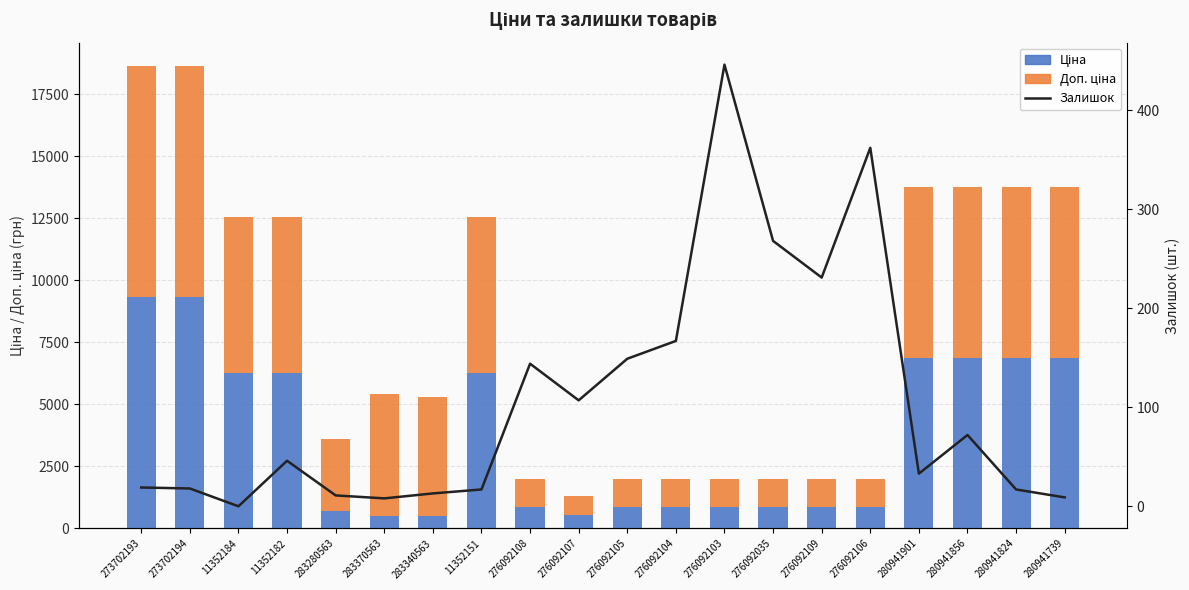

What is the highest value of the Залишок series?

446.0